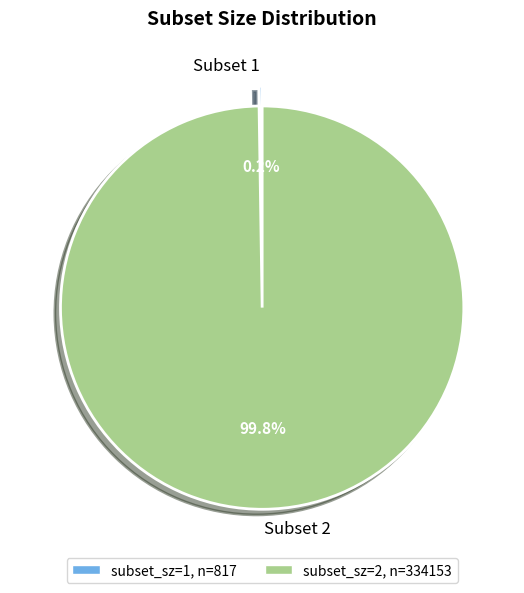

Is there any slice that represents more than half of the pie?

Yes